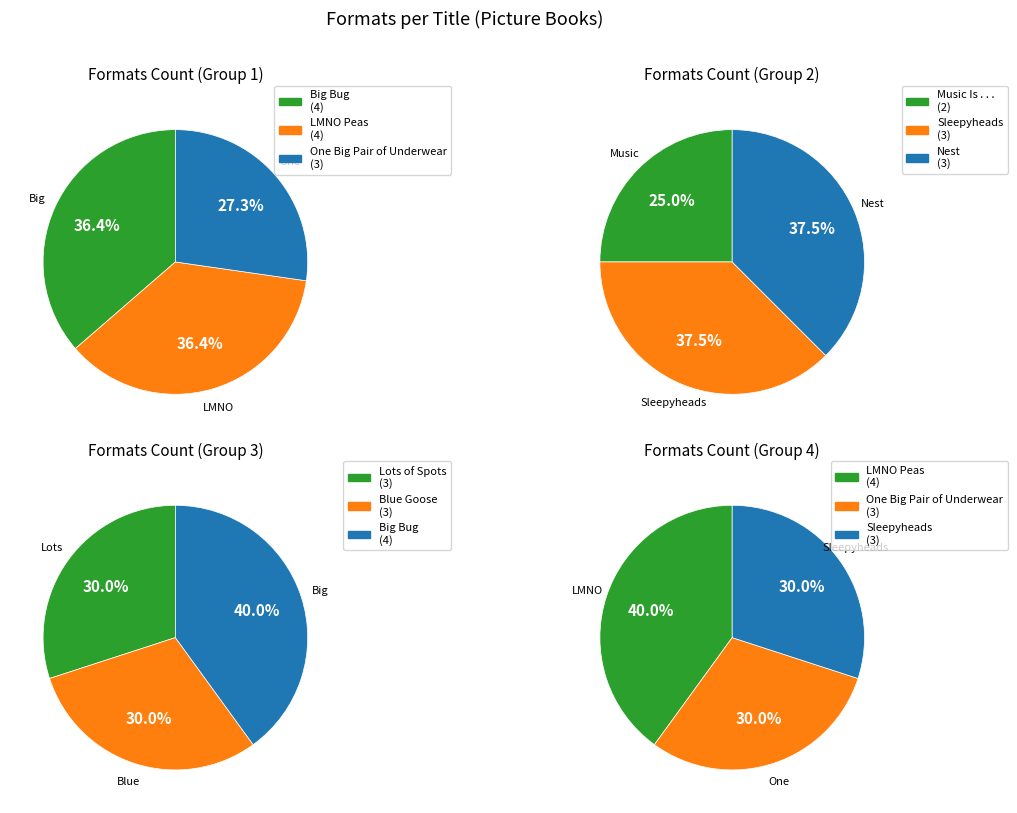

Combined, do One Big Pair of Underwear and Music Is . . . account for over 50%?

No